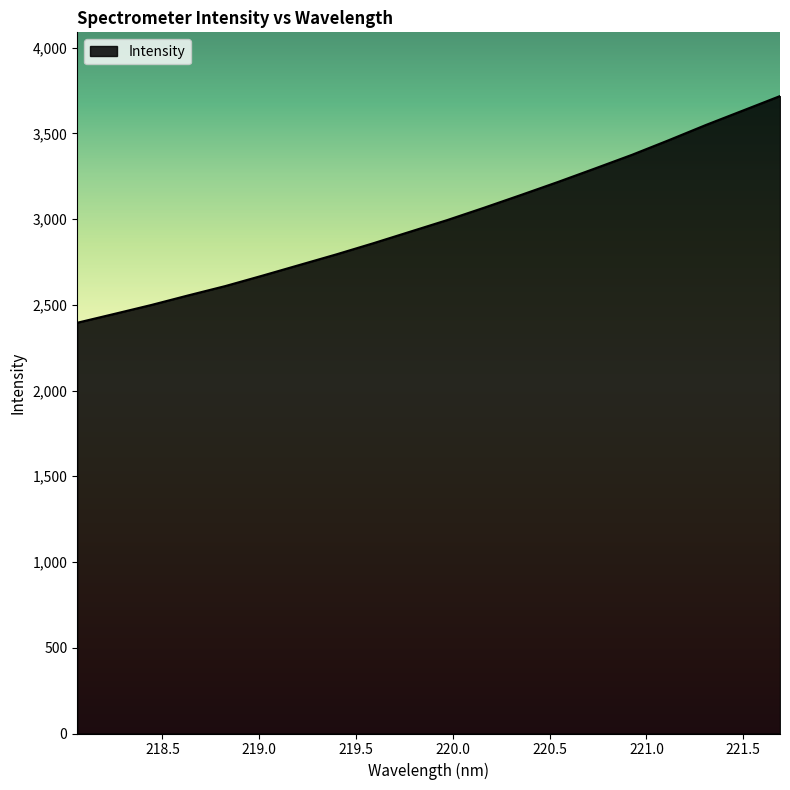

What is the smallest value displayed?

2395.2